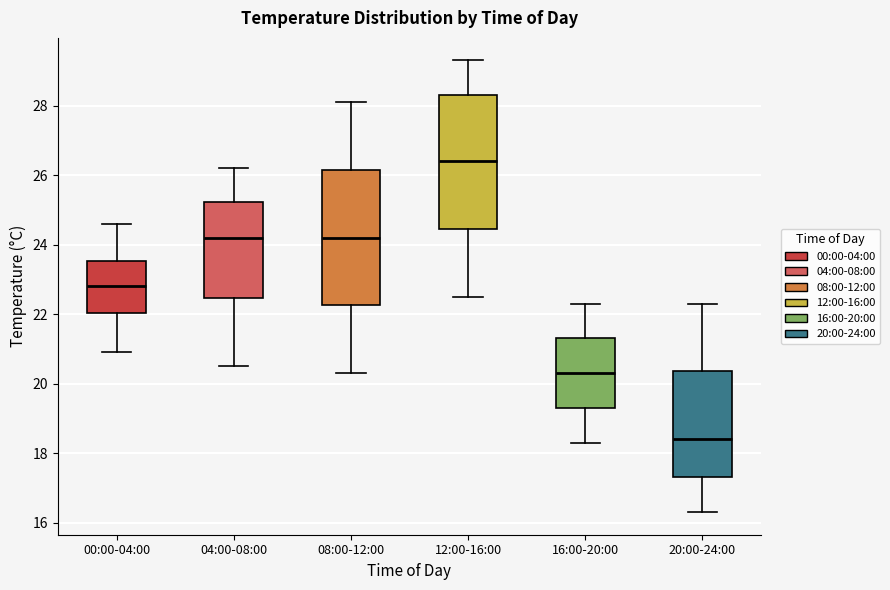

Where does the median line of the box for 08:00-12:00 sit on the y-axis? The values are not printed on the chart, so give them approximately, as read against the axis.

24.2